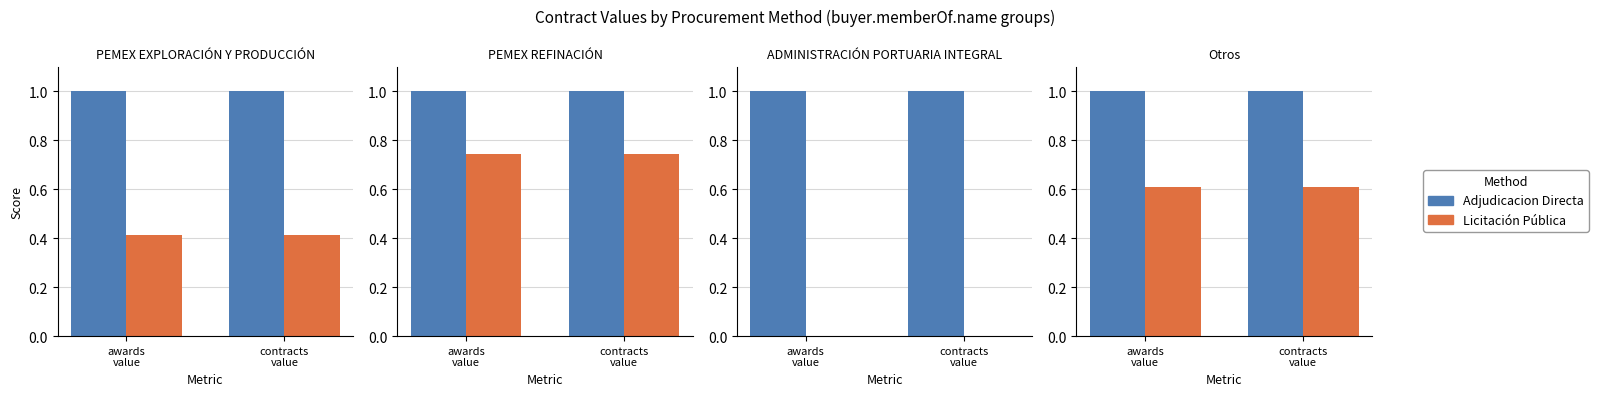

Is it true that Licitación Pública equals 0.6 at contracts
value?

True